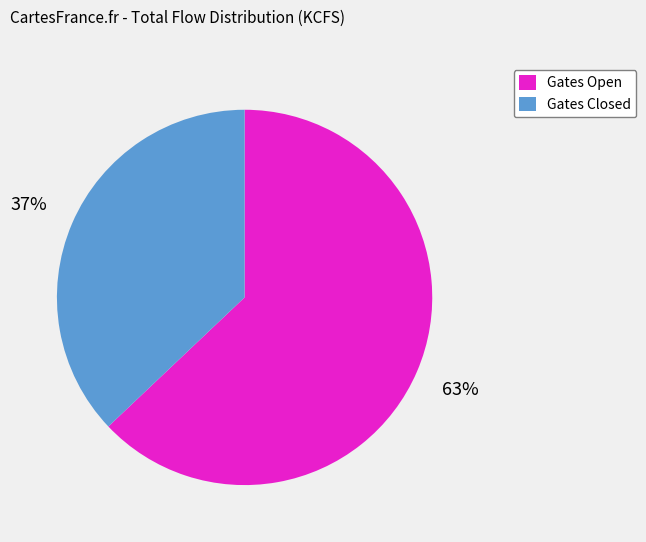

Is there any slice that represents more than half of the pie?

Yes